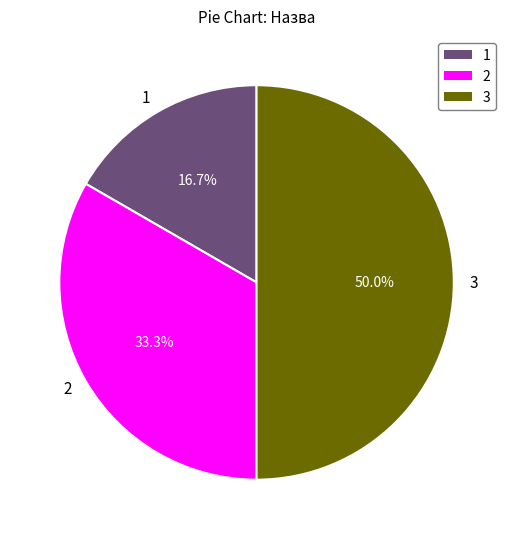

Rank the categories by value from lowest to highest.

1, 2, 3